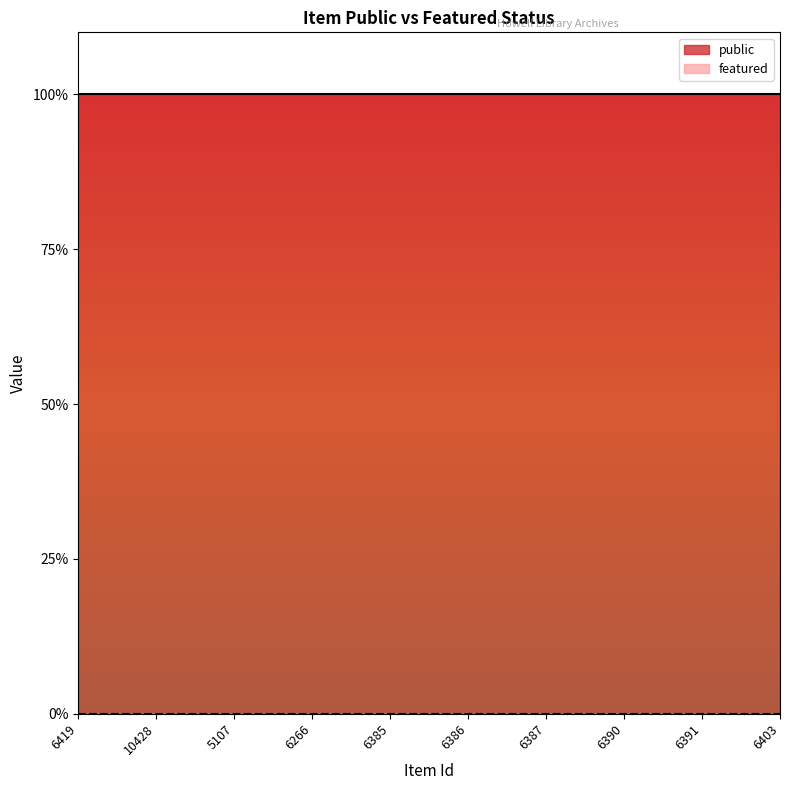

Rank the series by their average value, from lowest to highest.

featured, public